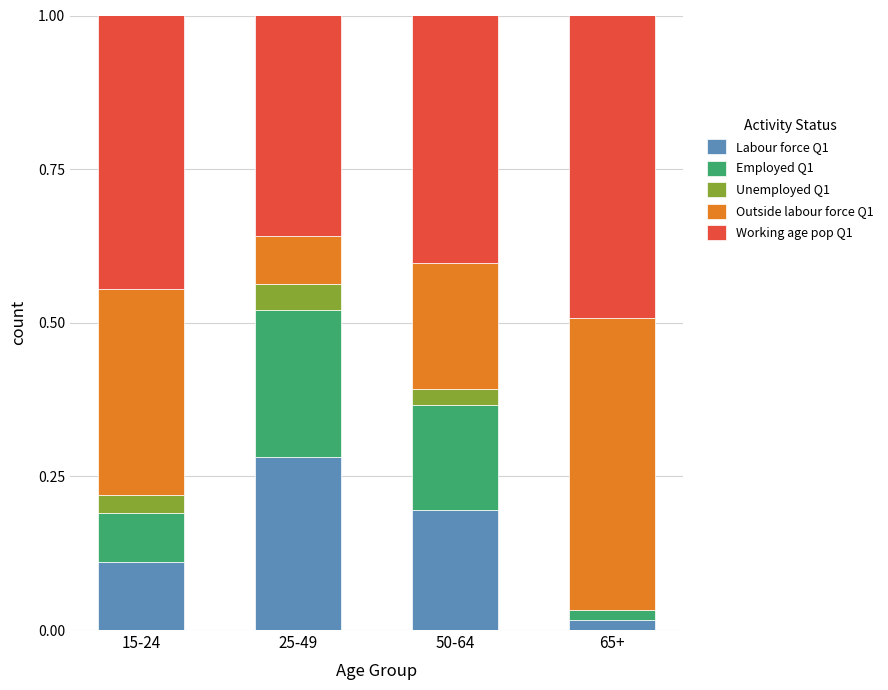

What are all the series names shown in the legend?

Labour force Q1, Employed Q1, Unemployed Q1, Outside labour force Q1, Working age pop Q1